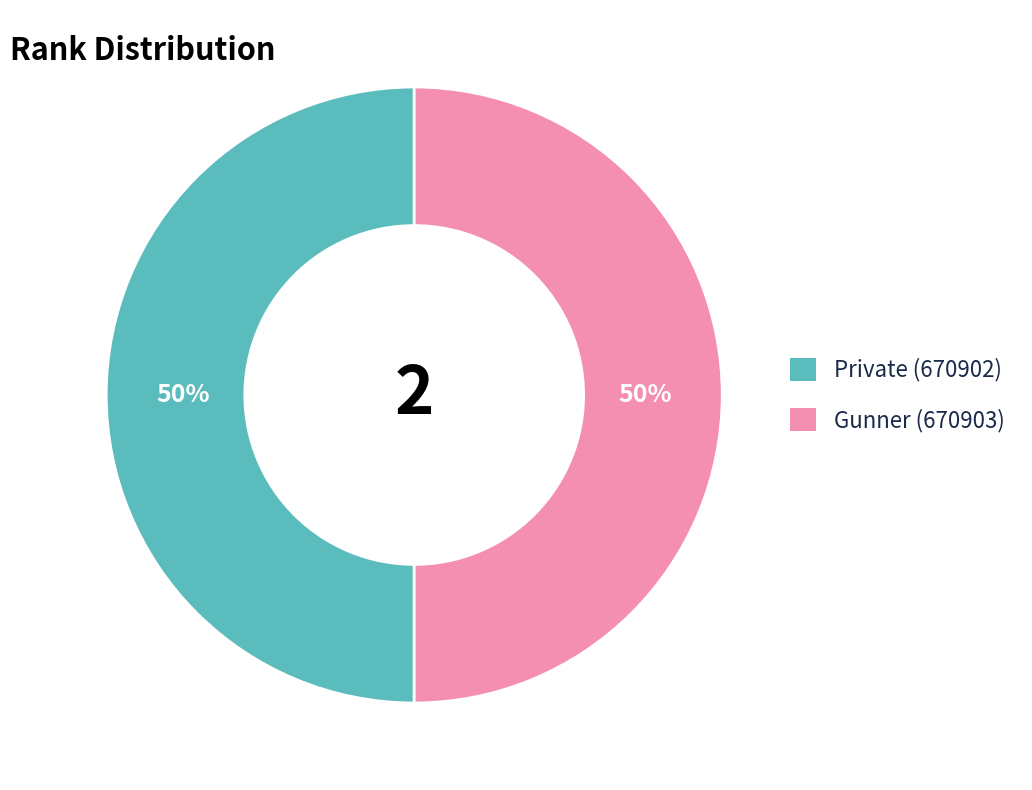

Is it true that Private (670902) is 50% of the pie?

True